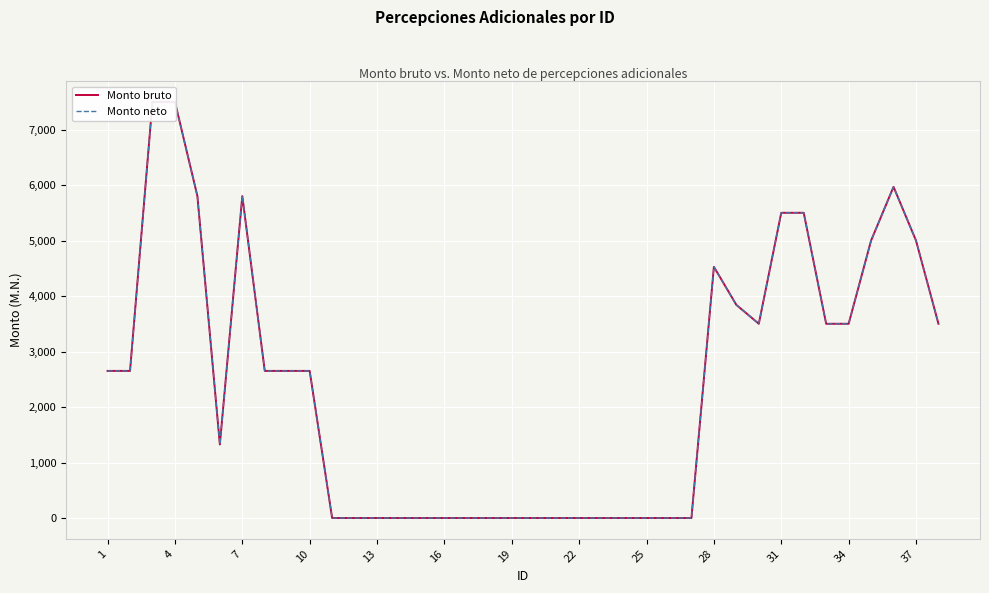

The value of Monto neto at 7 is 8968.6. True or false?

False